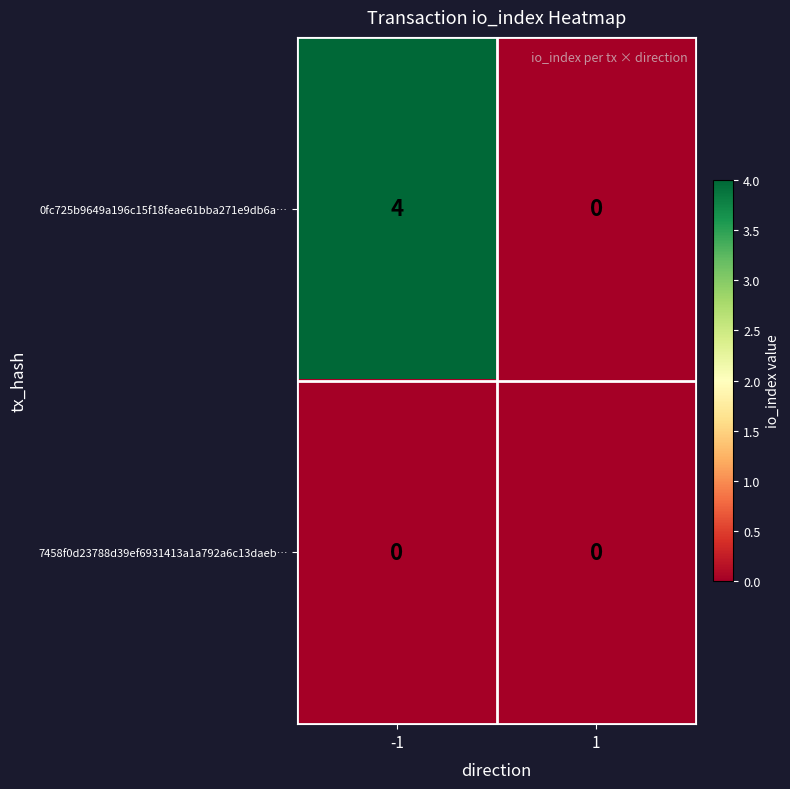

What is the difference between the maximum and minimum values in the 0fc725b9649a196c15f18feae61bba271e9db6a… series?

4